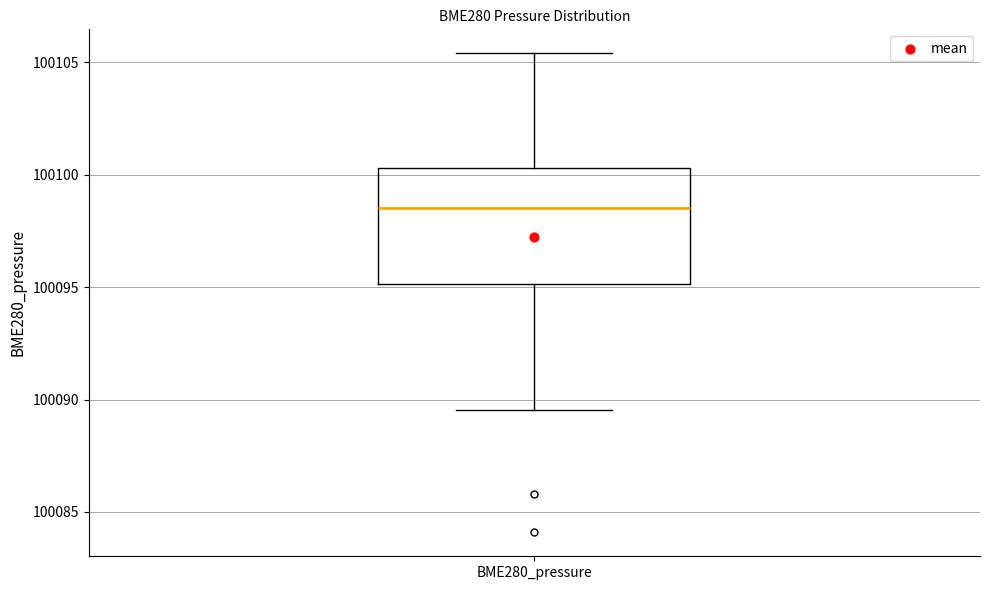

Read this box plot against the y-axis: the position of the median line, the range covered by the box, and the ends of both whiskers. The values are not printed on the chart, so give them approximately, as read against the axis.

median 100098.5, box 100095.0 to 100100.5, whiskers 100089.5 to 100105.5